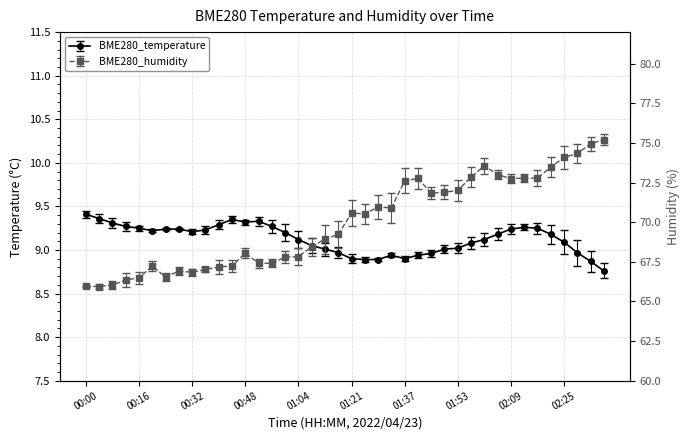

What is the value of the BME280_temperature point at the 22nd from the left?

8.9